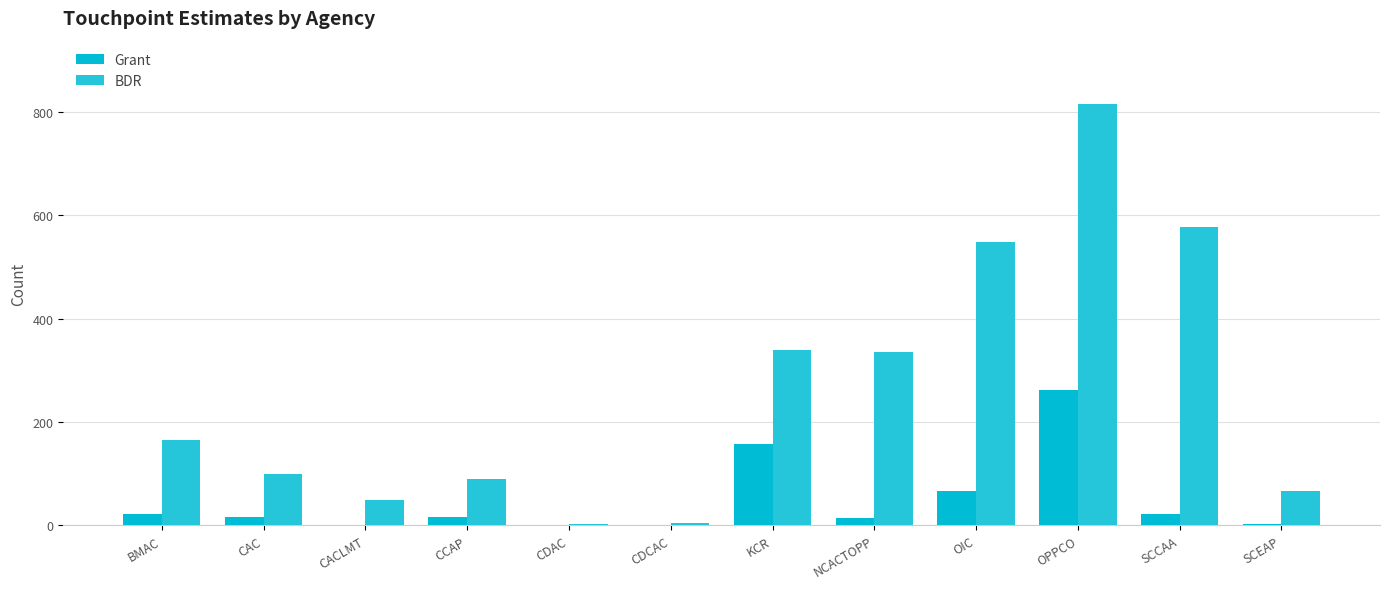

Is the value of Grant at BMAC greater than the value of BDR at SCCAA?

No